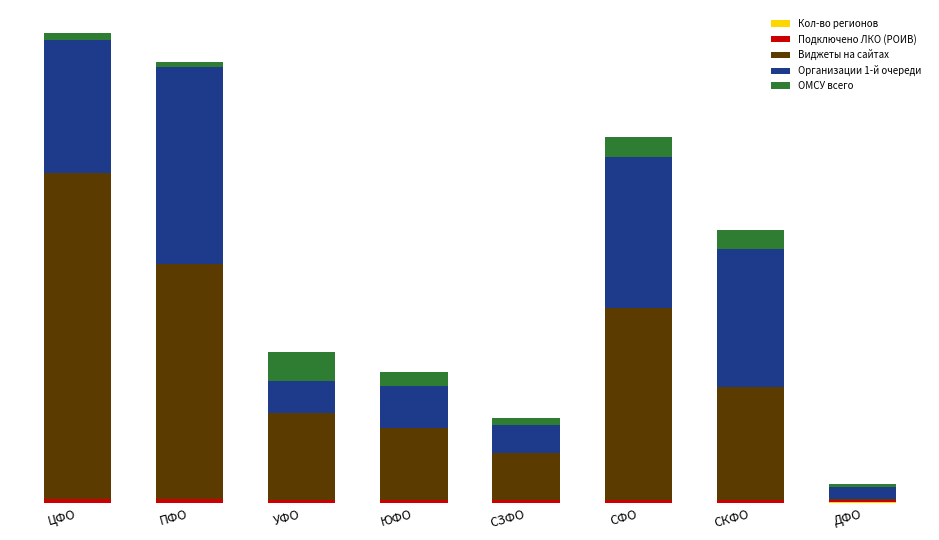

List the labels in order of Организации 1-й очереди value, largest first.

ПФО, СФО, СКФО, ЦФО, ЮФО, УФО, СЗФО, ДФО